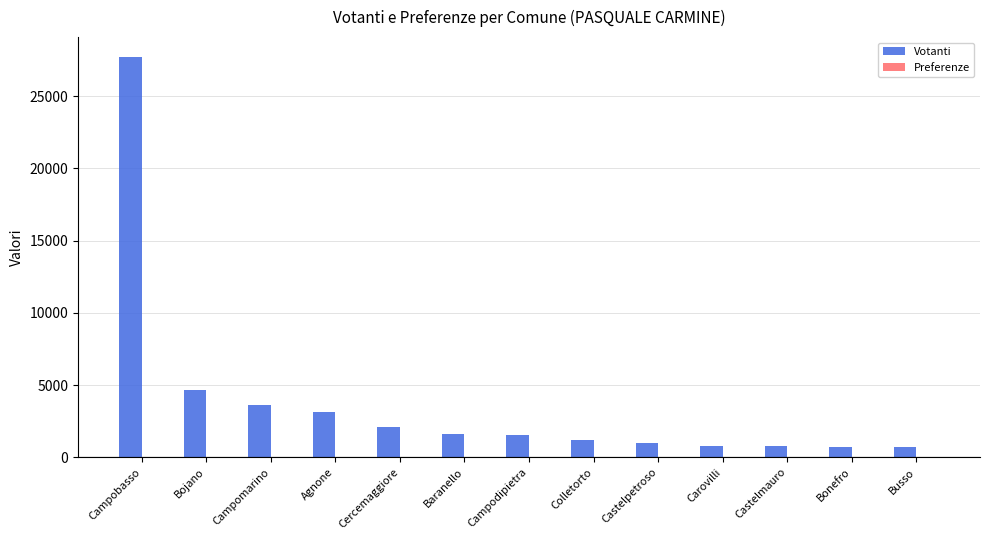

At which category is the sum across all series the highest?

Campobasso